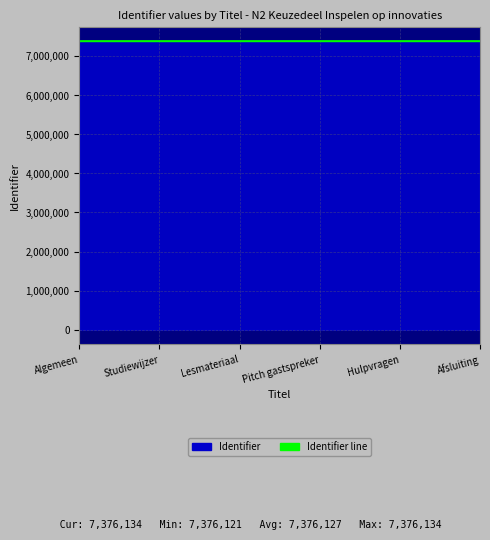

What is the smallest value displayed?

7376121